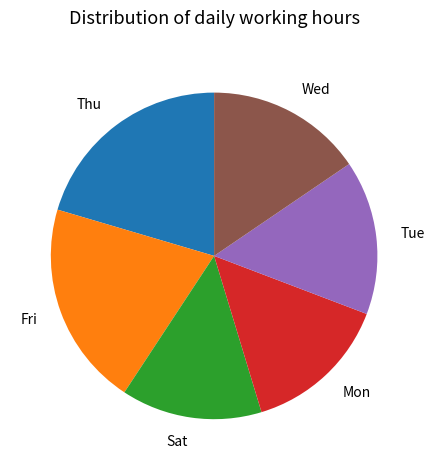

Does any single category account for the majority?

No